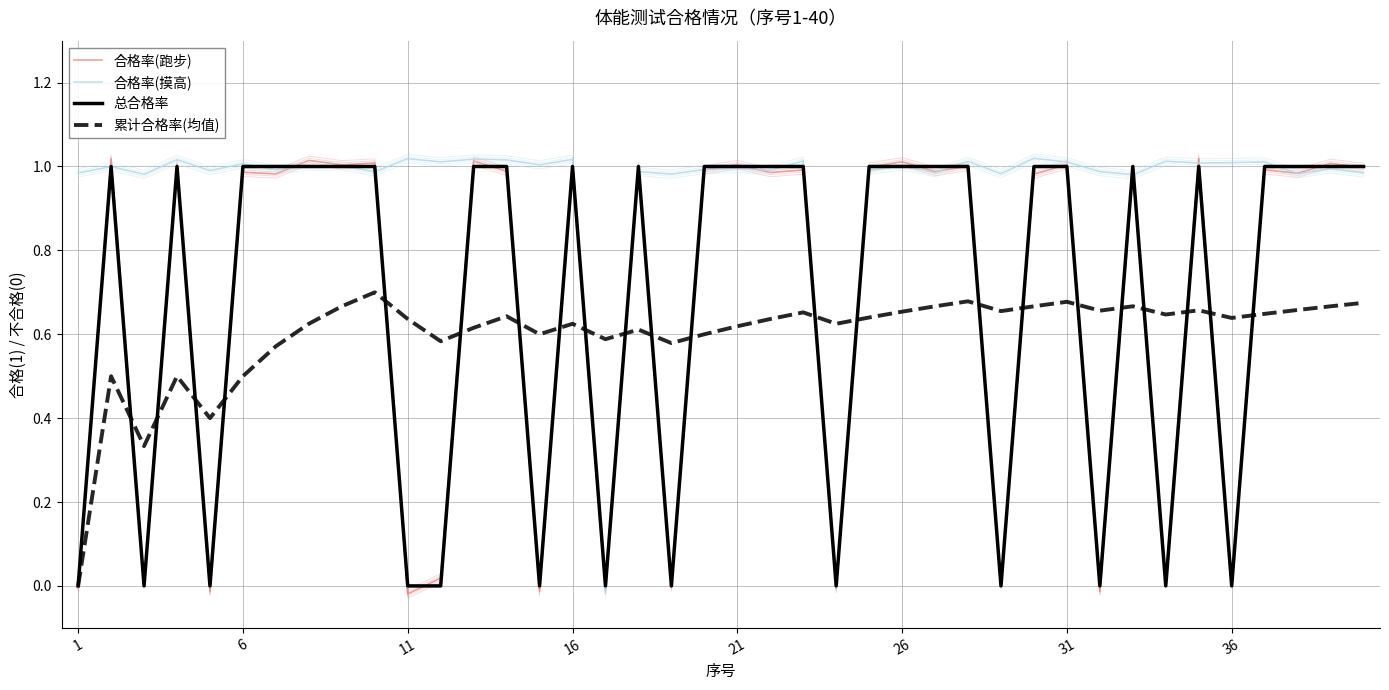

How many lines are shown in the chart?

4